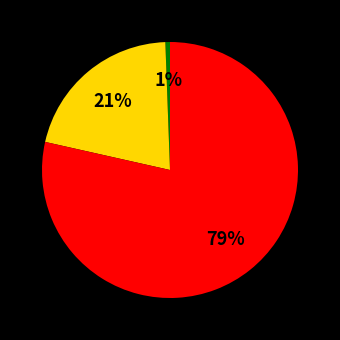

To the nearest percent, what is the average slice percentage?

33%